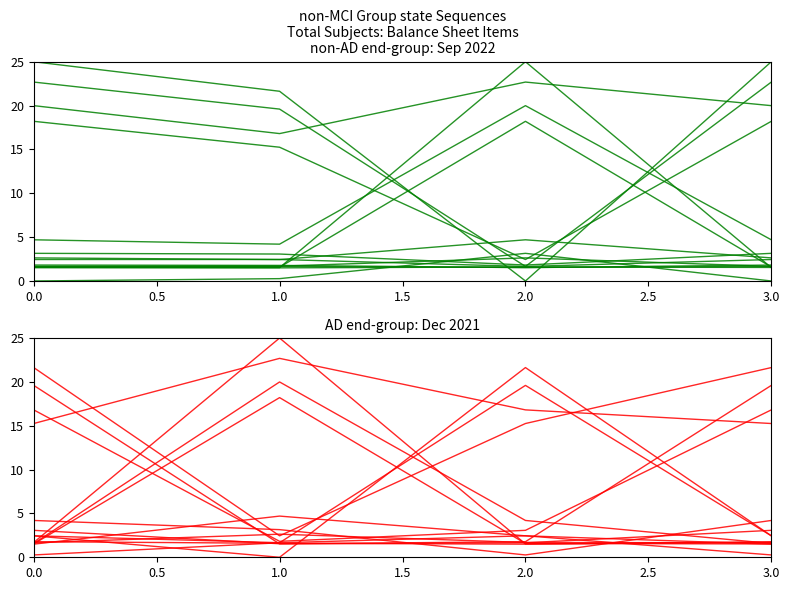

What is the value of the Dec. 31, 2021 point at the 1st from the left?

4.2